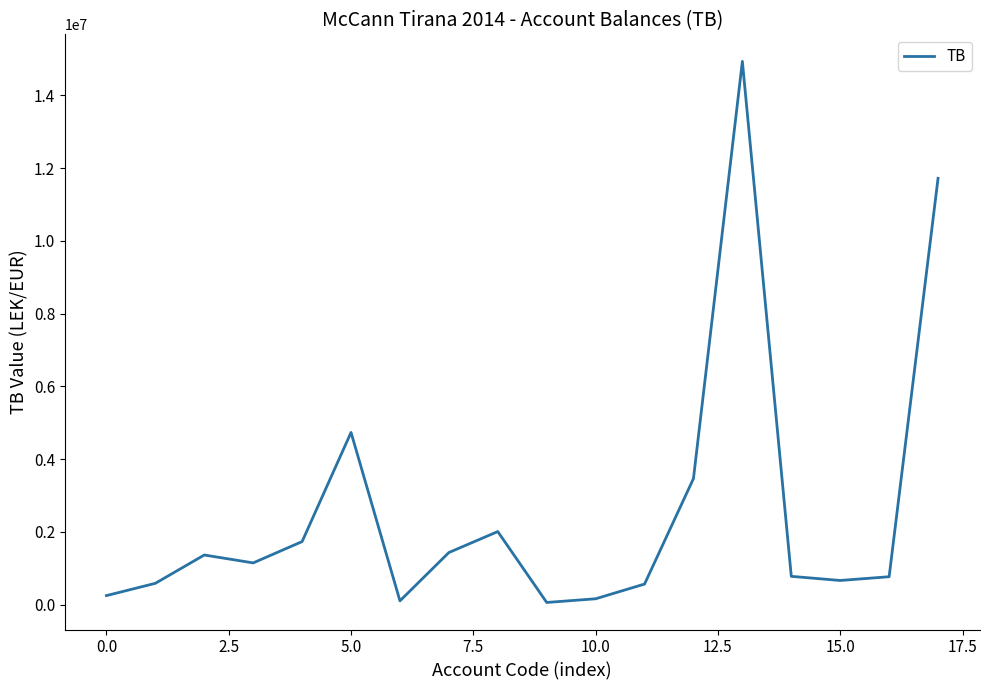

What is the difference between the maximum and minimum values?

14869345.6